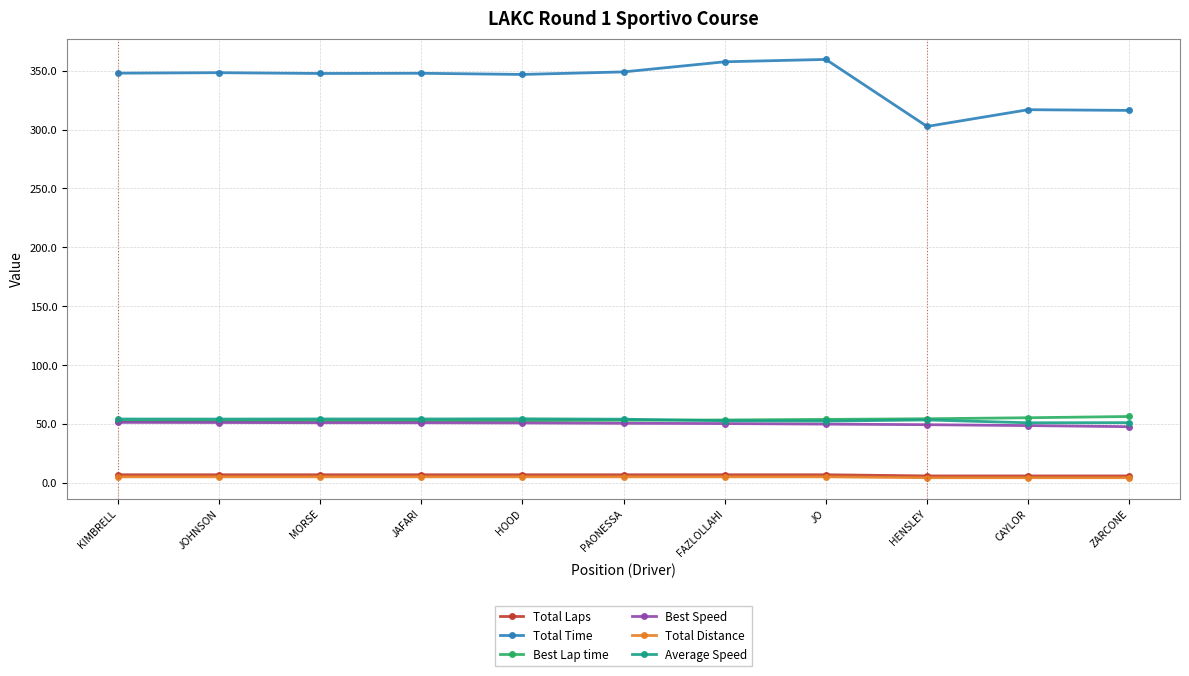

How many distinct data groups are displayed?

6